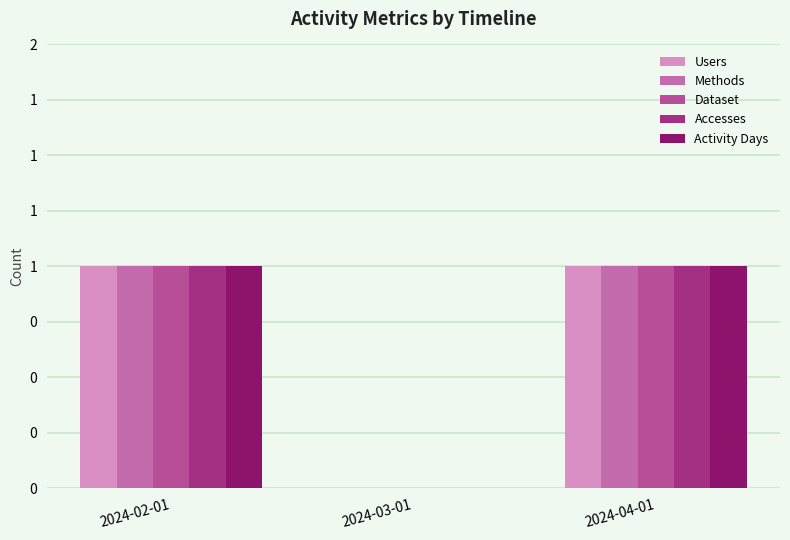

What is the maximum value shown in the chart?

1